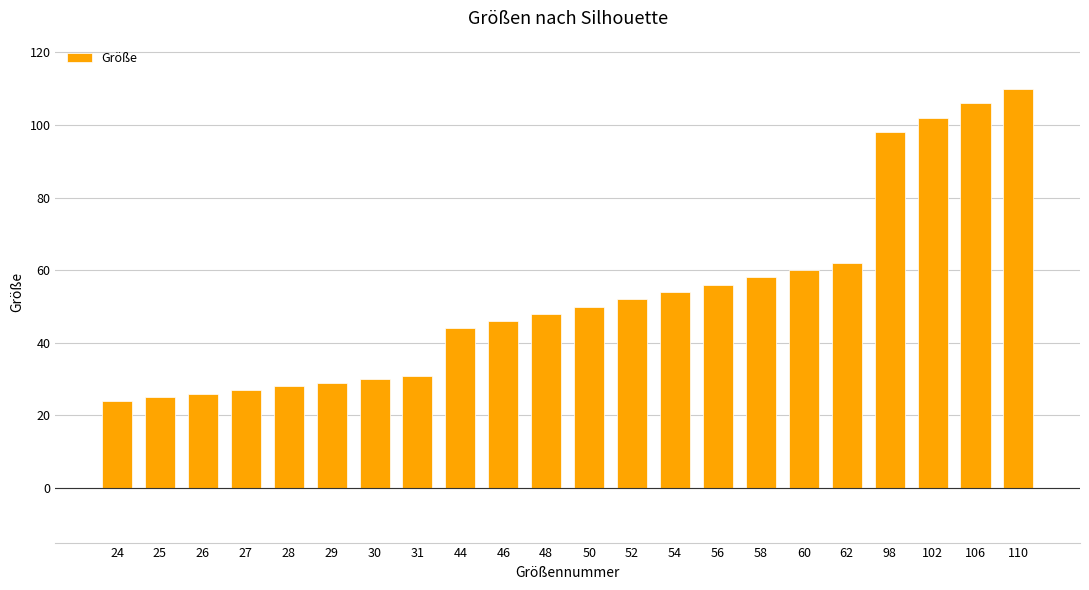

Which label corresponds to the largest value in the chart?

110